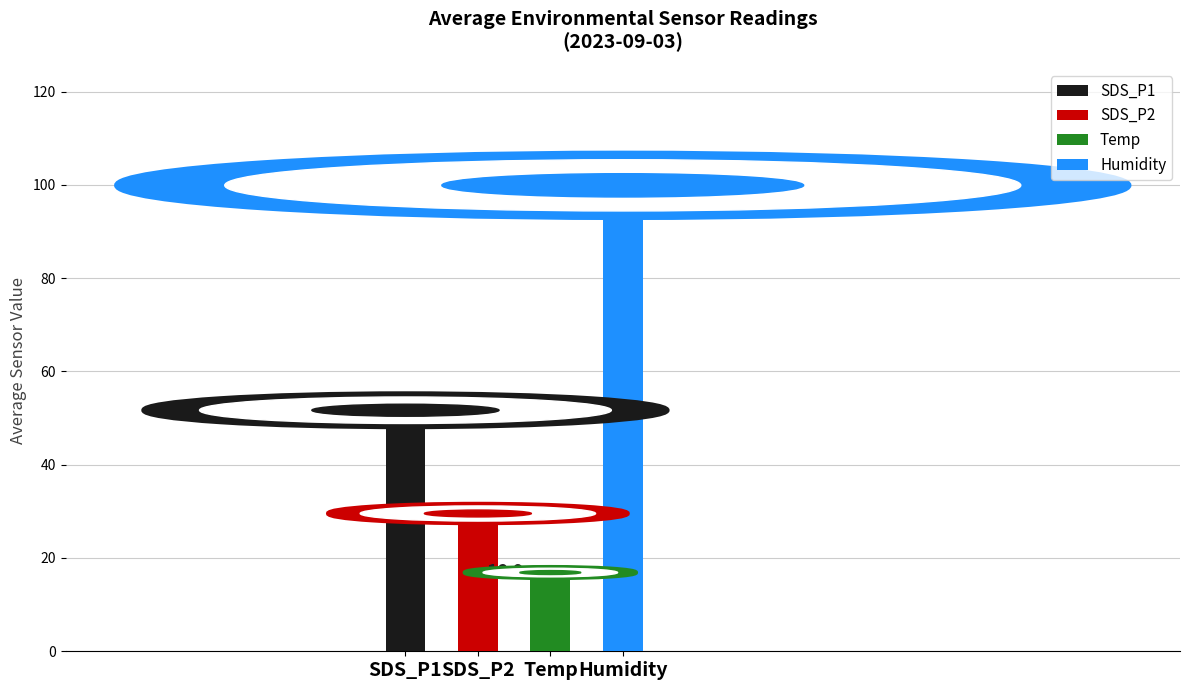

The Humidity series shows 99.9 at 27. True or false?

True